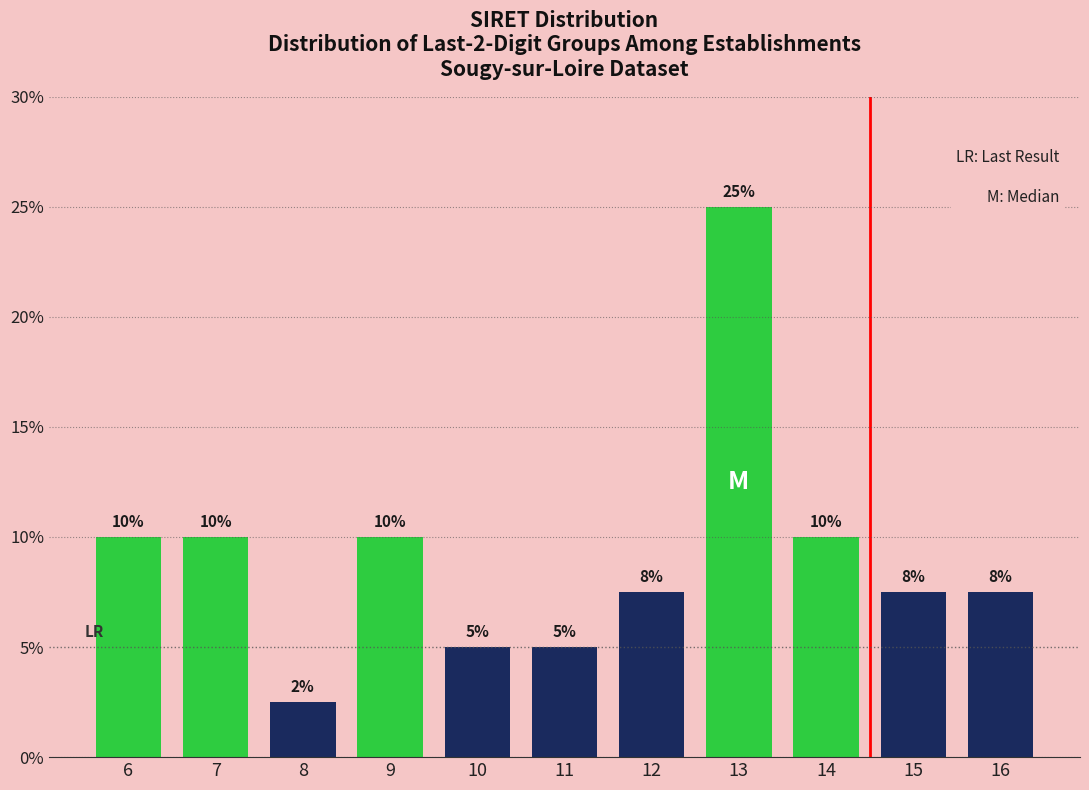

At which label does the data first exceed 7?

6